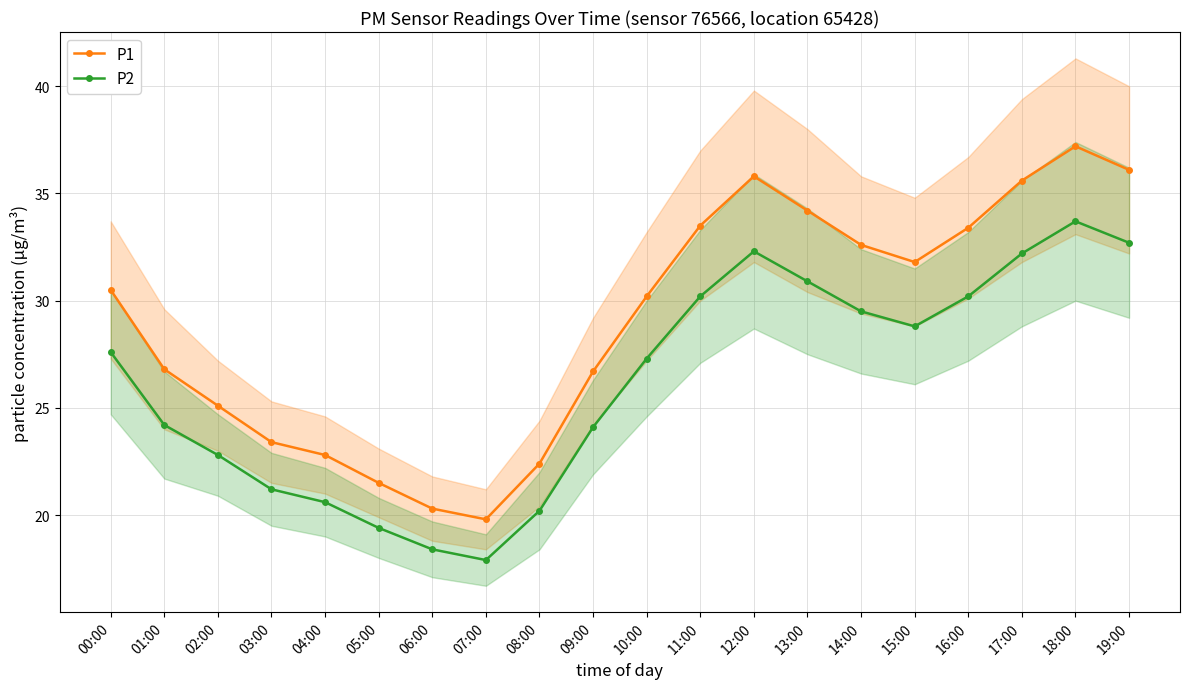

What is the label of the 11th point from the right?

09:00